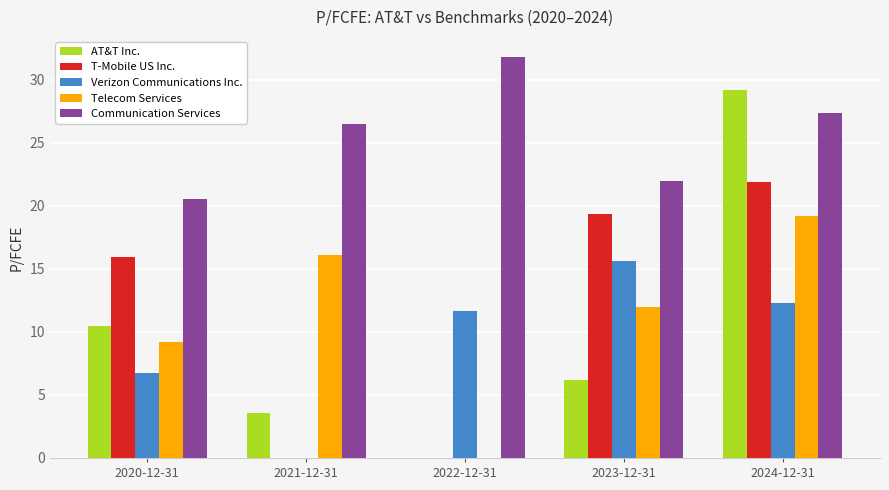

Is the value of AT&T Inc. at 2023-12-31 greater than the value of Telecom Services at 2024-12-31?

No